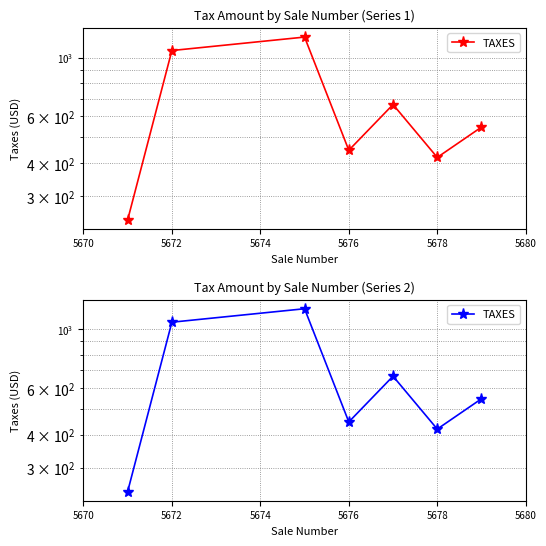

At which label does the data first exceed 547?

5672